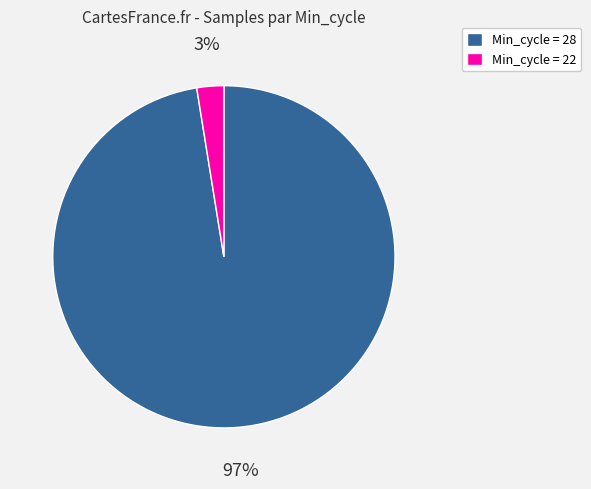

To the nearest percent, what is the average slice percentage?

50%